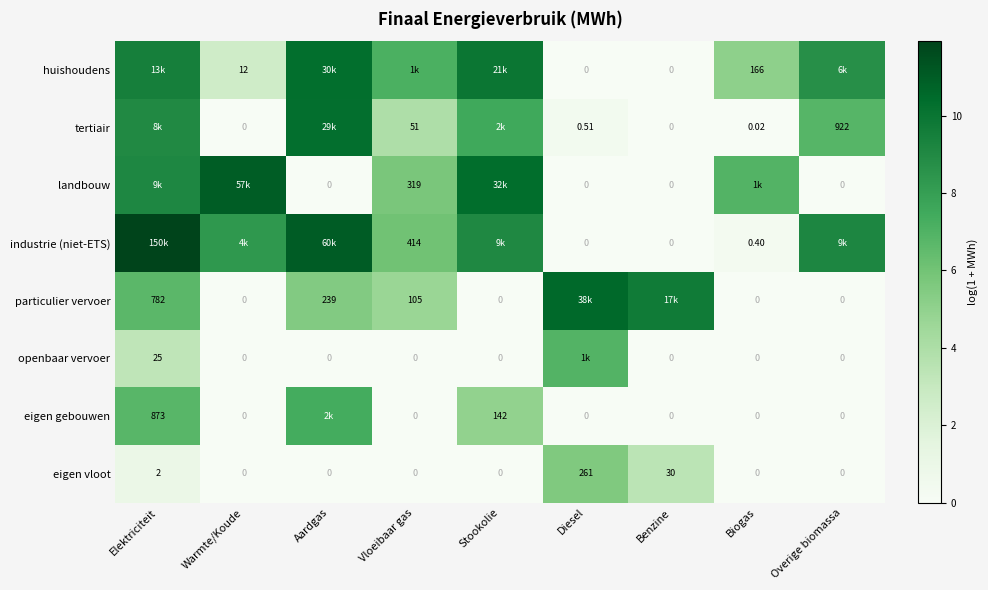

What is the average value of the landbouw series?

4.8